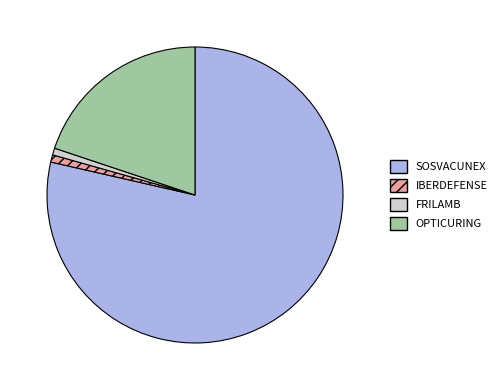

Does SOSVACUNEX represent more than half of the total?

Yes